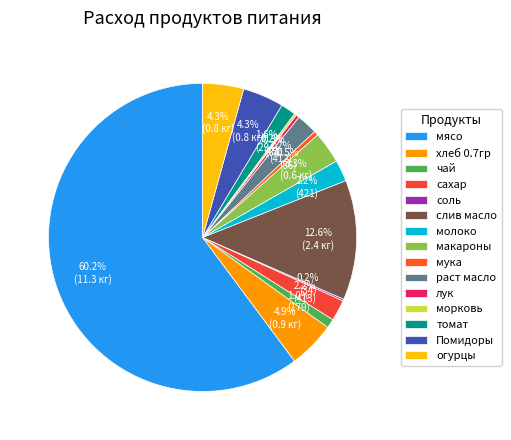

How many segments does this pie chart have?

15